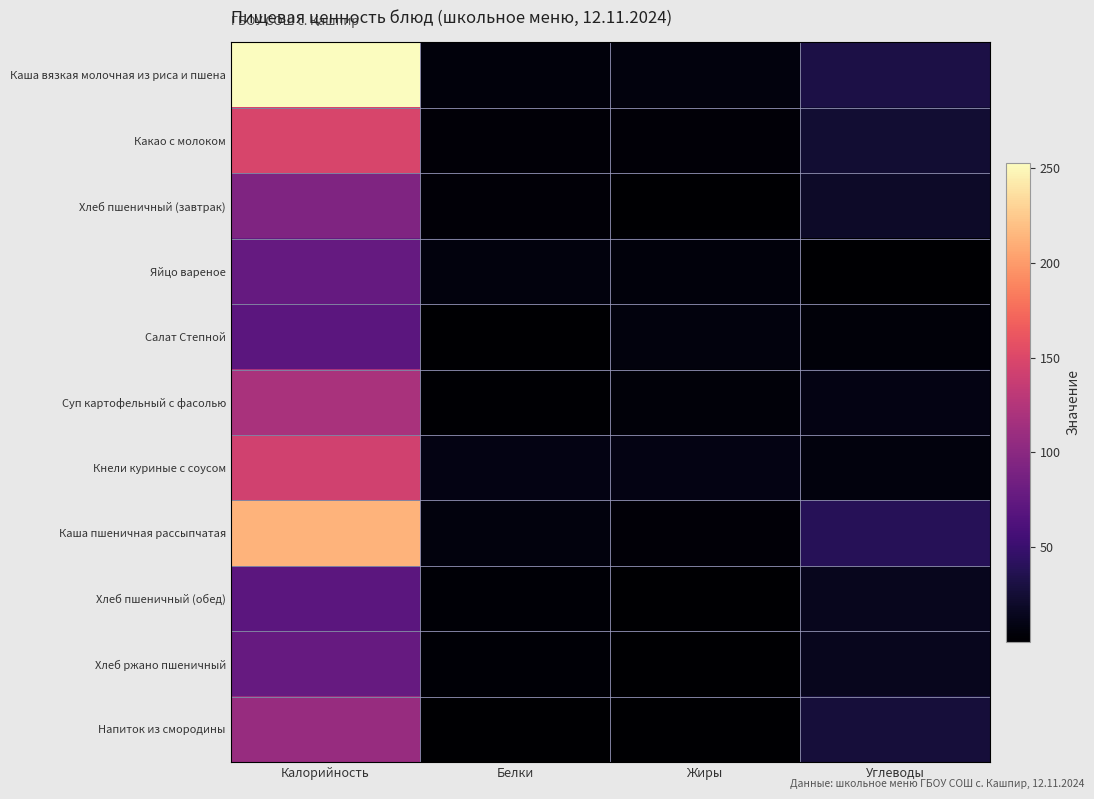

Reading right to left, what are all the values shown in this chart?

Каша вязкая молочная из риса и пшена: Углеводы=31.8	Жиры=6.5	Белки=5.7	Калорийность=252.8
Какао с молоком: Углеводы=24.6	Жиры=3.3	Белки=3.6	Калорийность=147.2
Хлеб пшеничный (завтрак): Углеводы=19.7	Жиры=0.3	Белки=3.0	Калорийность=93.8
Яйцо вареное: Углеводы=0.3	Жиры=5.5	Белки=6.4	Калорийность=76.4
Салат Степной: Углеводы=4.5	Жиры=6.1	Белки=0.9	Калорийность=71.0
Суп картофельный с фасолью: Углеводы=9.2	Жиры=4.2	Белки=1.9	Калорийность=118.6
Кнели куриные с соусом: Углеводы=6.5	Жиры=9.0	Белки=9.1	Калорийность=142.6
Каша пшеничная рассыпчатая: Углеводы=38.6	Жиры=3.7	Белки=6.4	Калорийность=213.2
Хлеб пшеничный (обед): Углеводы=14.8	Жиры=0.2	Белки=2.3	Калорийность=70.5
Хлеб ржано пшеничный: Углеводы=14.6	Жиры=1.0	Белки=2.5	Калорийность=77.7
Напиток из смородины: Углеводы=26.7	Жиры=0.0	Белки=0.1	Калорийность=107.8